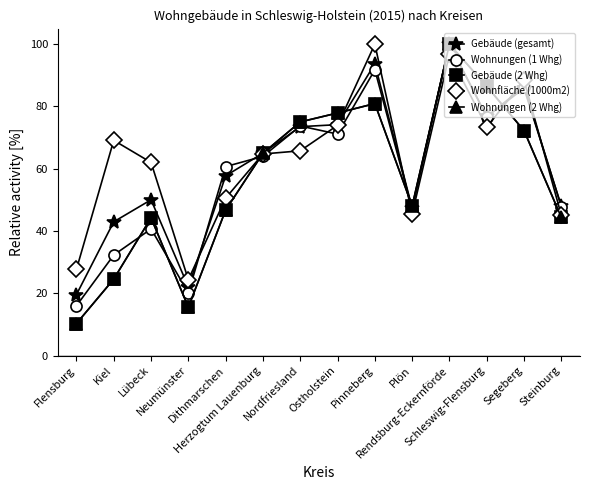

Where does the Wohnfläche (1000m2) series first go above 65?

Kiel